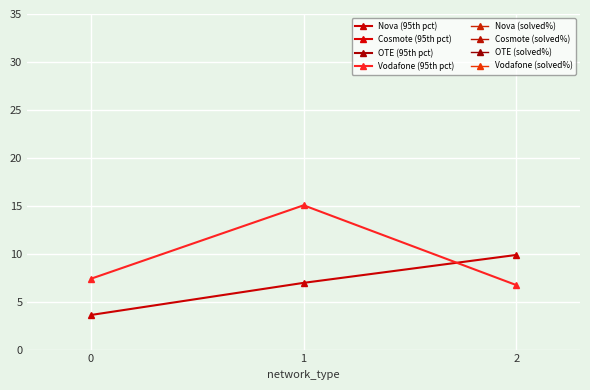

Rank the categories by Nova (95th pct) value from lowest to highest.

0, 1, 2